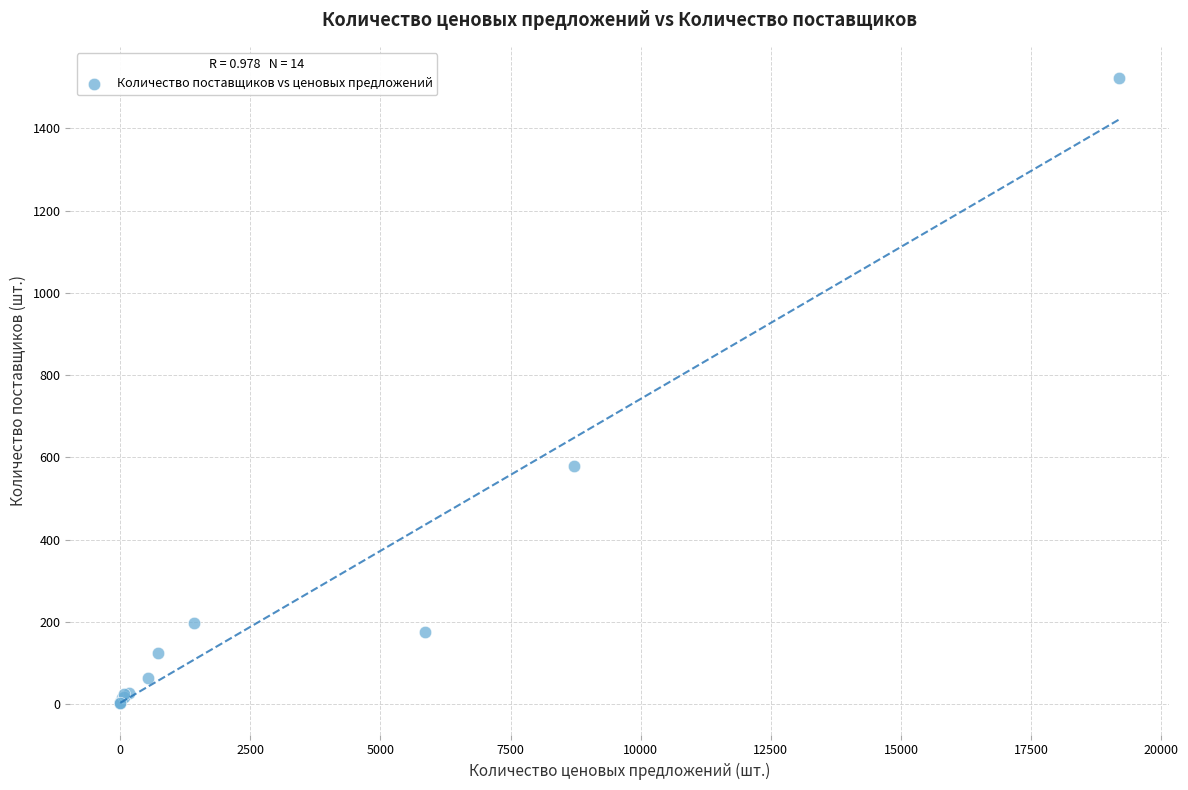

What Y value in the scatter plot is closest to 762?

579